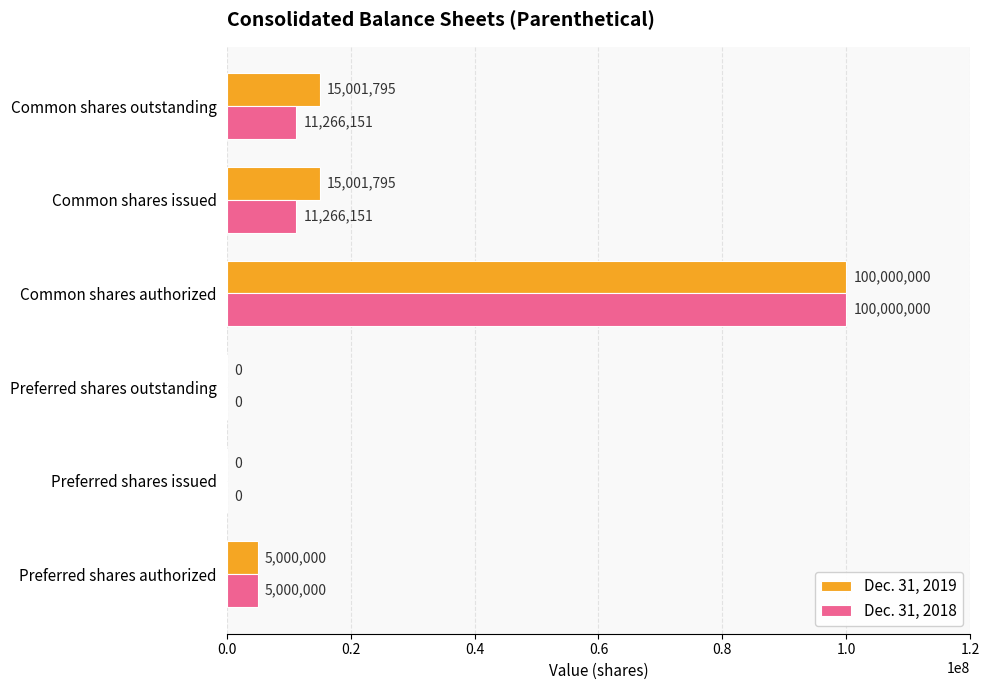

What is the sum of the Dec. 31, 2018 values at Preferred shares authorized and Common shares authorized?

105000000